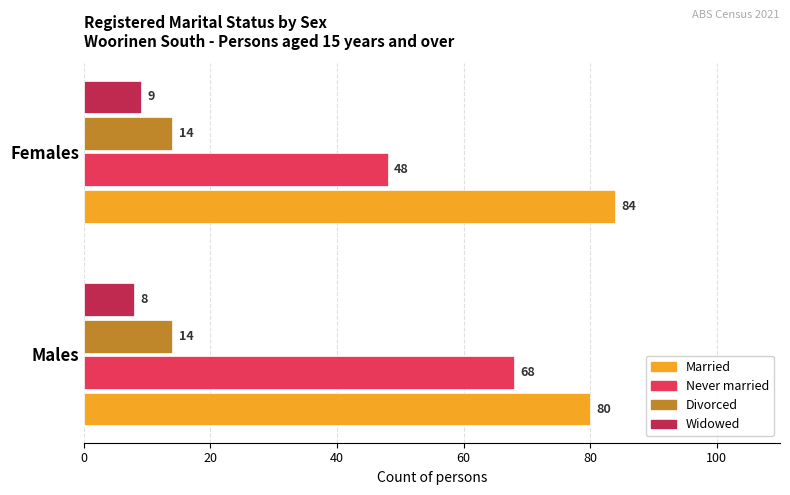

What is the sum of the Widowed values at Males and Females?

17